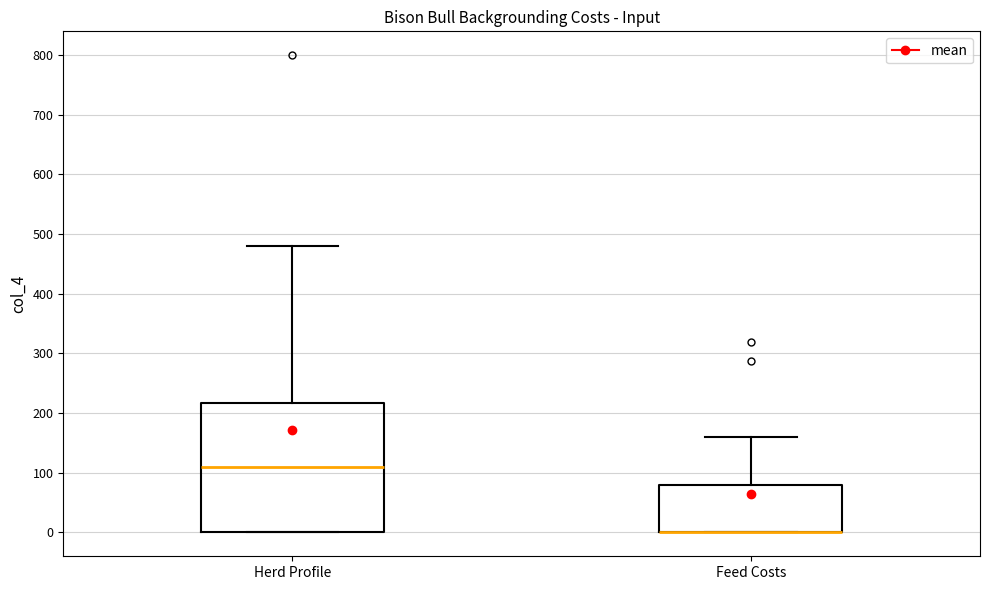

Comparing the boxes themselves (not the whiskers), which one is the tallest?

Herd Profile